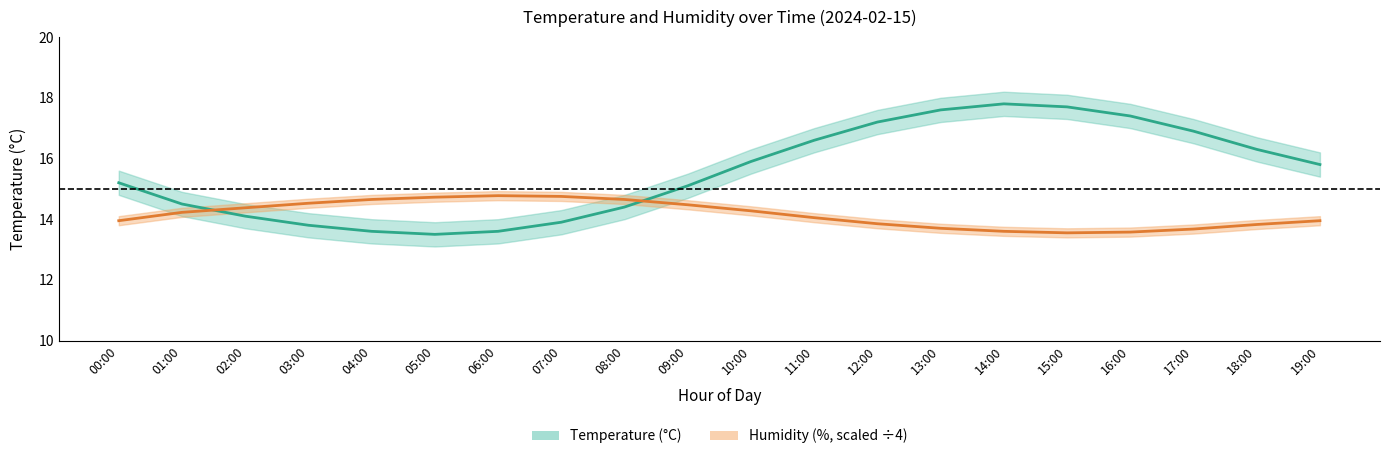

Where is the first local maximum for temperature?

14:00